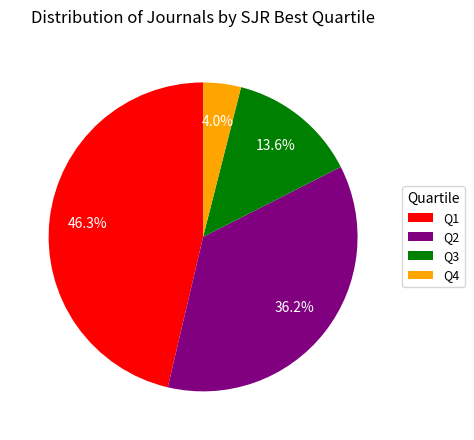

Do Q4 and Q3 together represent more than half of the pie?

No